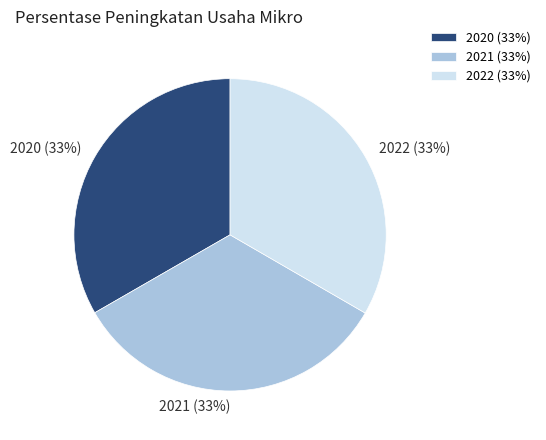

The 2021 slice represents 33% of the pie. True or false?

True